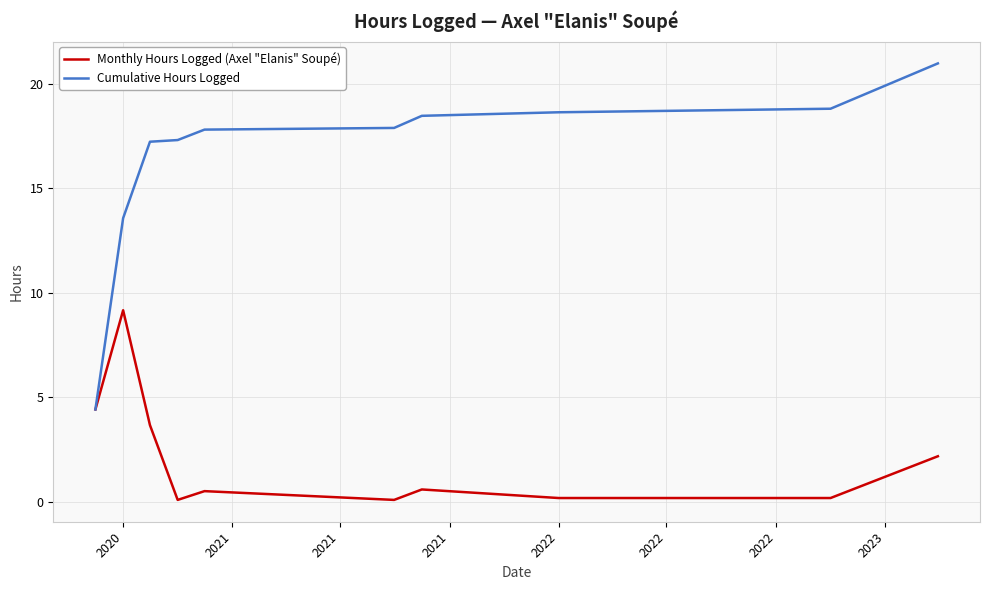

Rank the series by their maximum value, from highest to lowest.

Cumulative Hours Logged, Monthly Hours Logged (Axel "Elanis" Soupé)